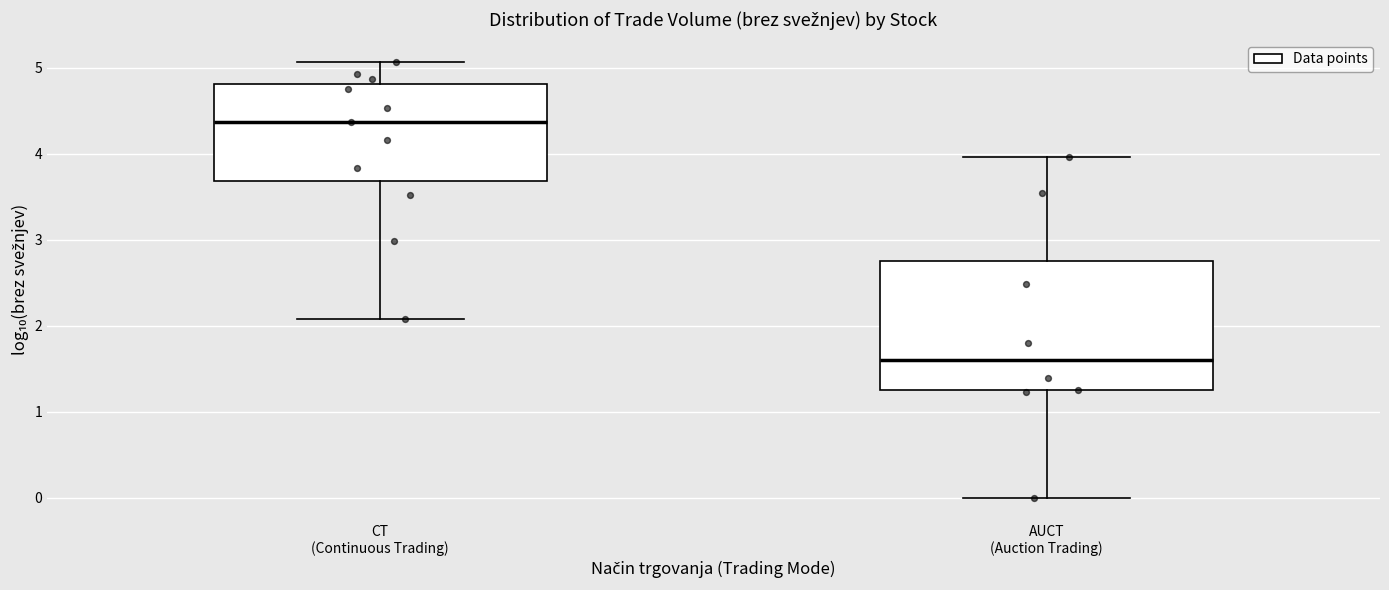

Reading left to right, read every box against the y-axis: the position of its median line, the range the box covers, and the ends of its whiskers. The values are not printed on the chart, so give them approximately, as read against the axis.

CT (Continuous Trading): median 4.4, box 3.7 to 4.8, whiskers 2.1 to 5.1
AUCT (Auction Trading): median 1.6, box 1.2 to 2.8, whiskers 0.0 to 4.0